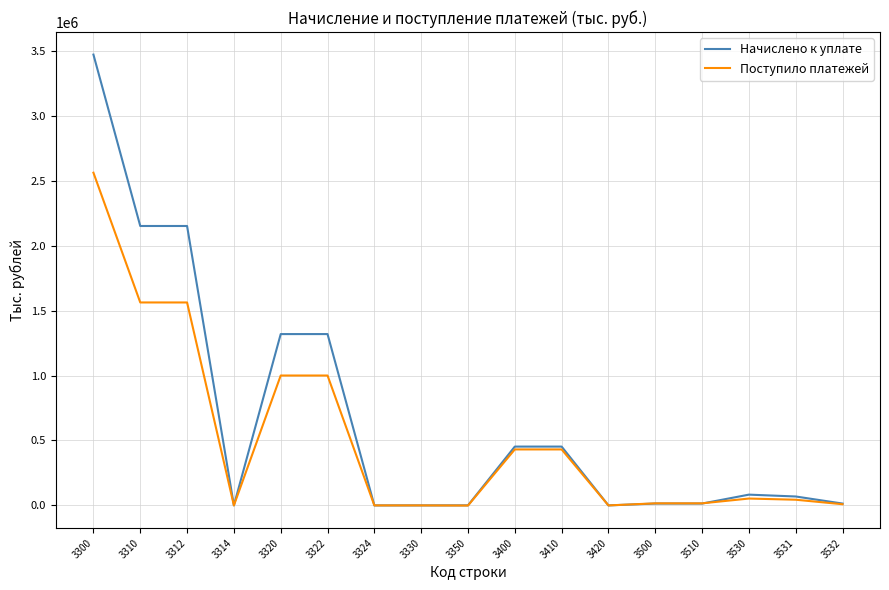

Which series changed the most between 3350 and 3530?

Начислено к уплате